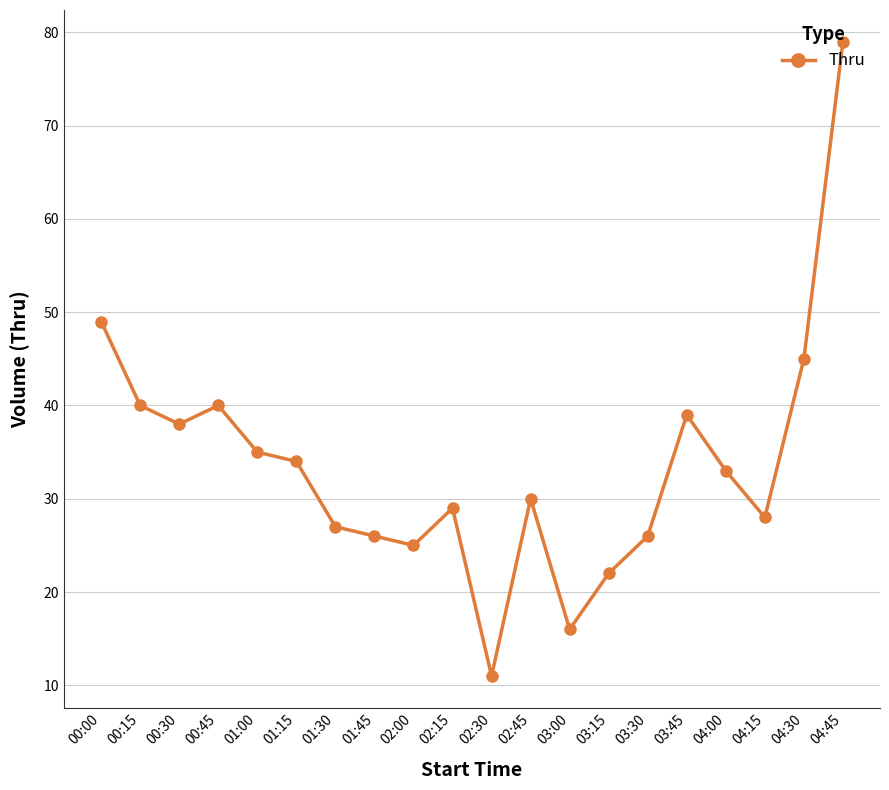

At which category does the chart reach its peak across all series?

04:45